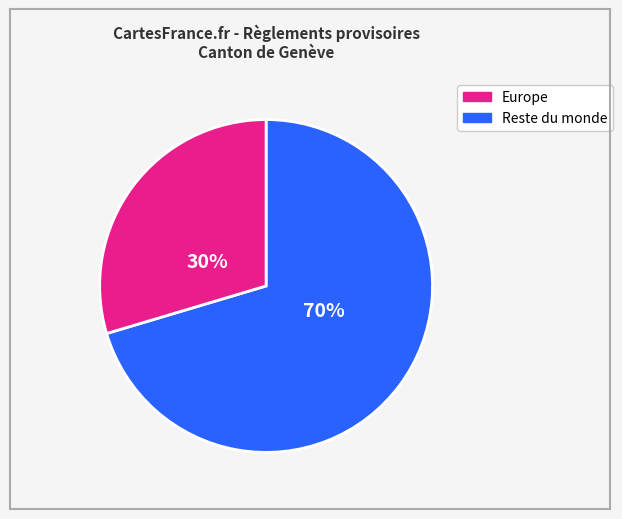

Is there a majority slice in this chart?

Yes